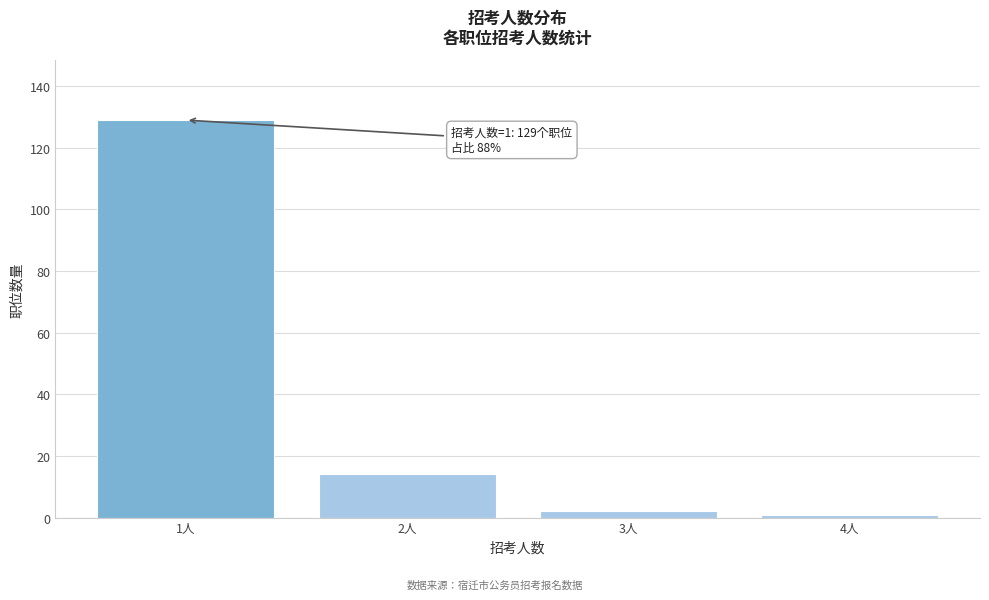

Reading right to left, extract all data points from this chart.

1	2	14	129